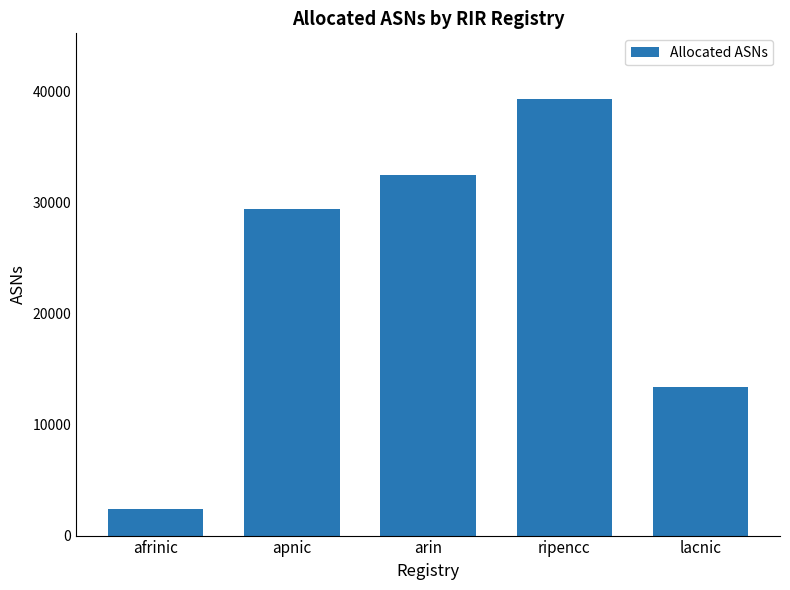

List the labels in order of value, largest first.

ripencc, arin, apnic, lacnic, afrinic